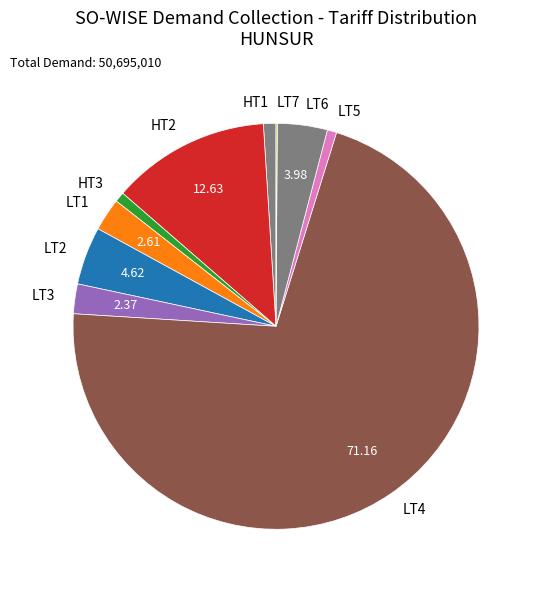

What is the largest slice in the pie chart?

LT4